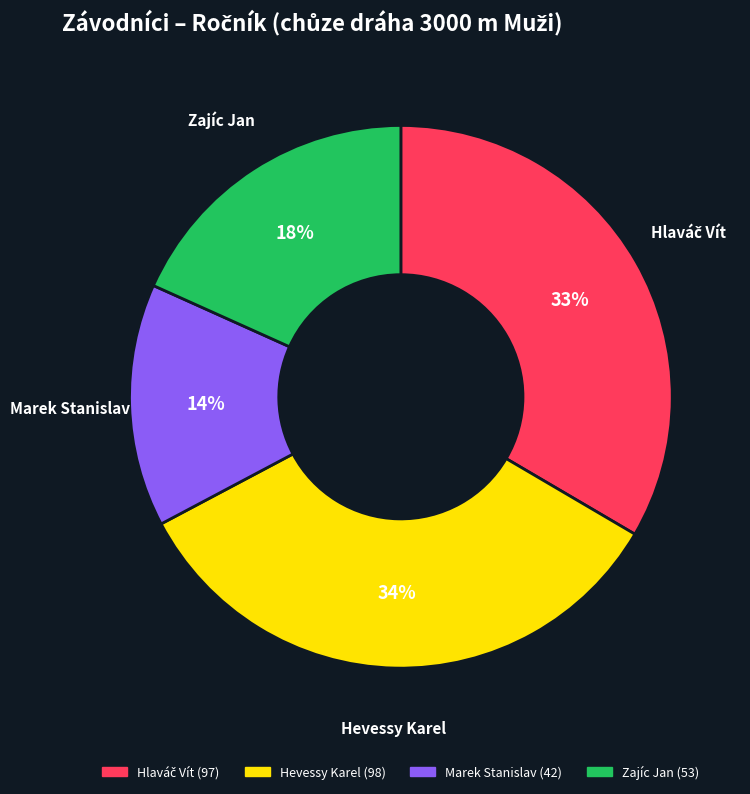

To the nearest percent, what is the average slice percentage?

25%